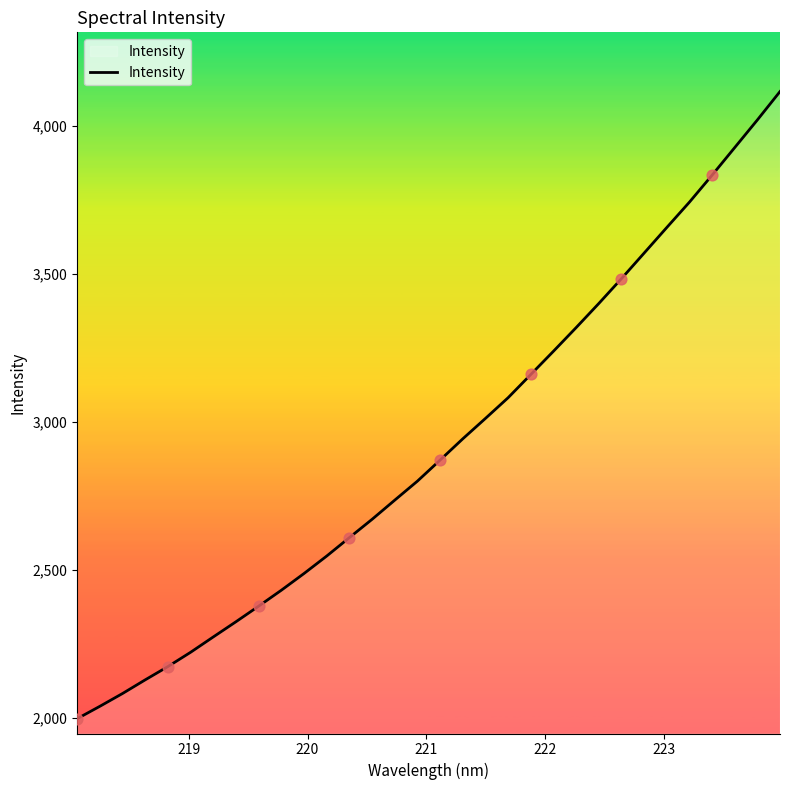

What is the greatest value displayed?

4115.3